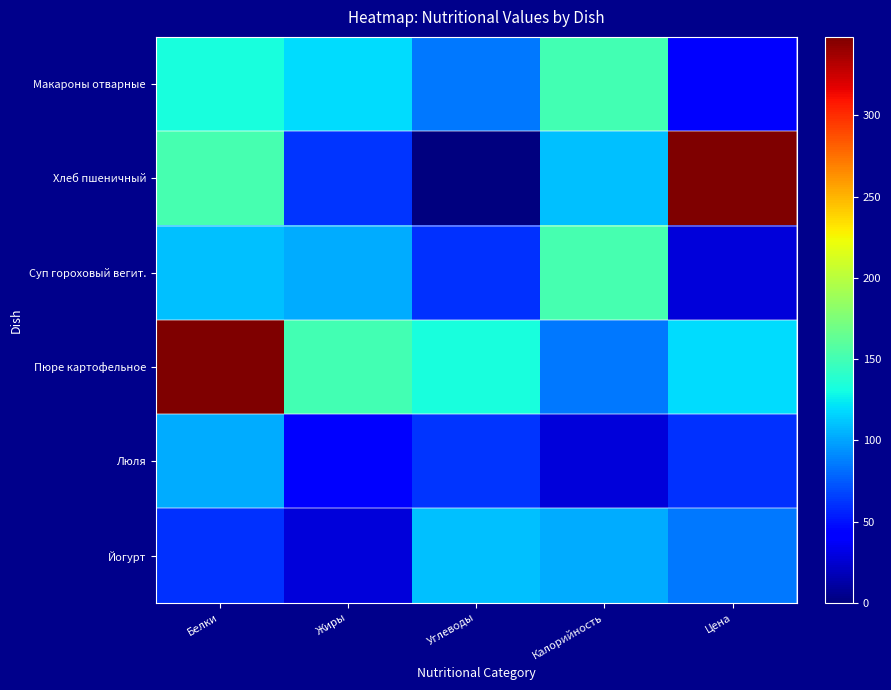

What is the maximum value shown in the chart?

348.3